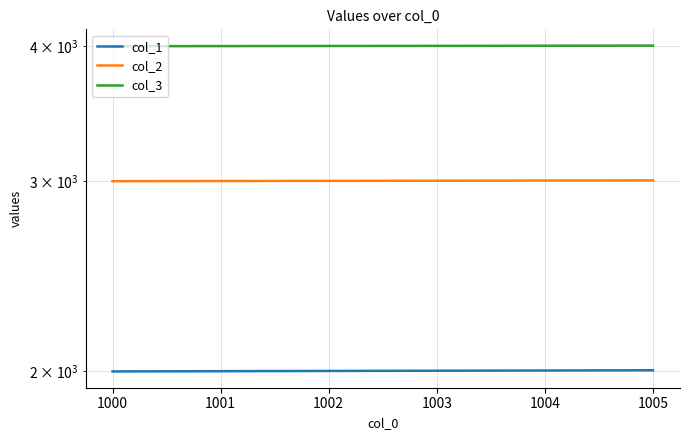

Reading right to left, what are all the values shown in this chart?

col_1: 2005	2004	2003	2002	2001	2000
col_2: 3005	3004	3003	3002	3001	3000
col_3: 4005	4004	4003	4002	4001	4000